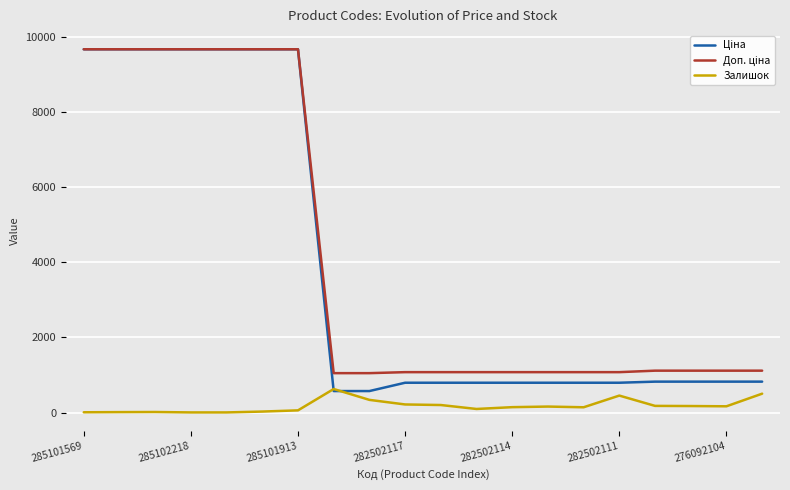

How many lines are shown in the chart?

3